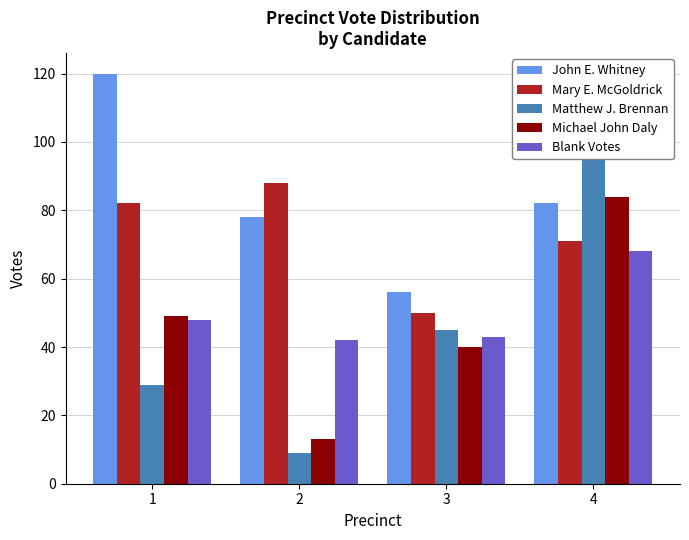

What is the lowest value of the Matthew J. Brennan series?

9